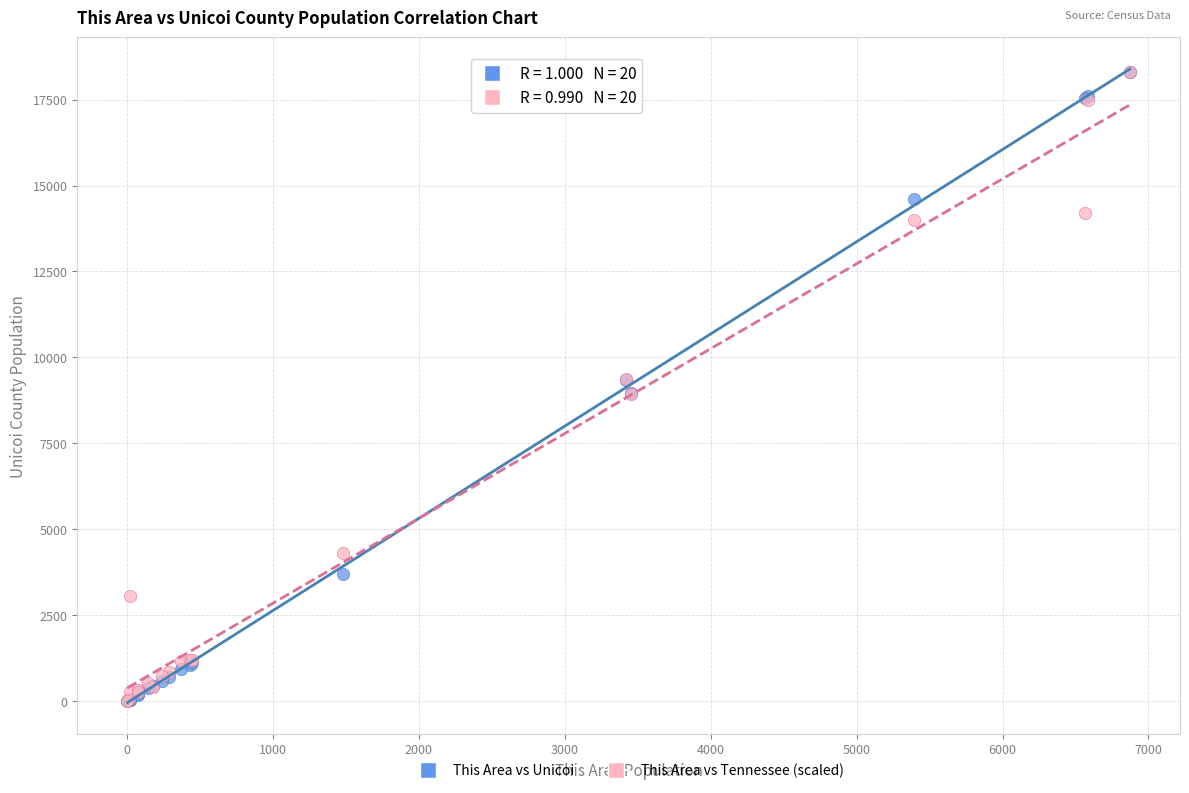

What are all the series names shown in the legend?

This Area vs Unicoi, This Area vs Tennessee (scaled)